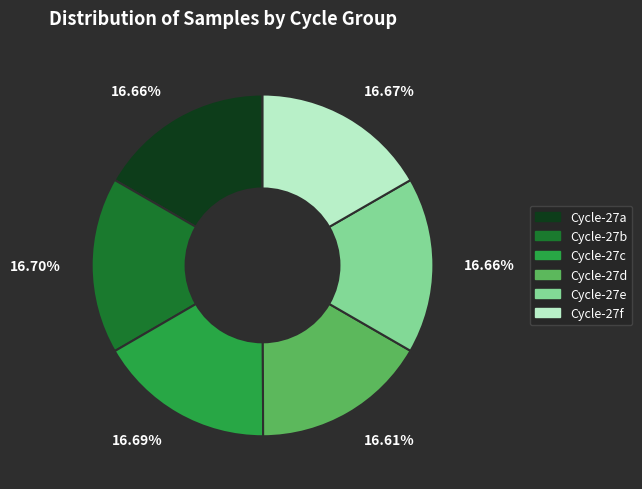

Does any single category account for the majority?

No